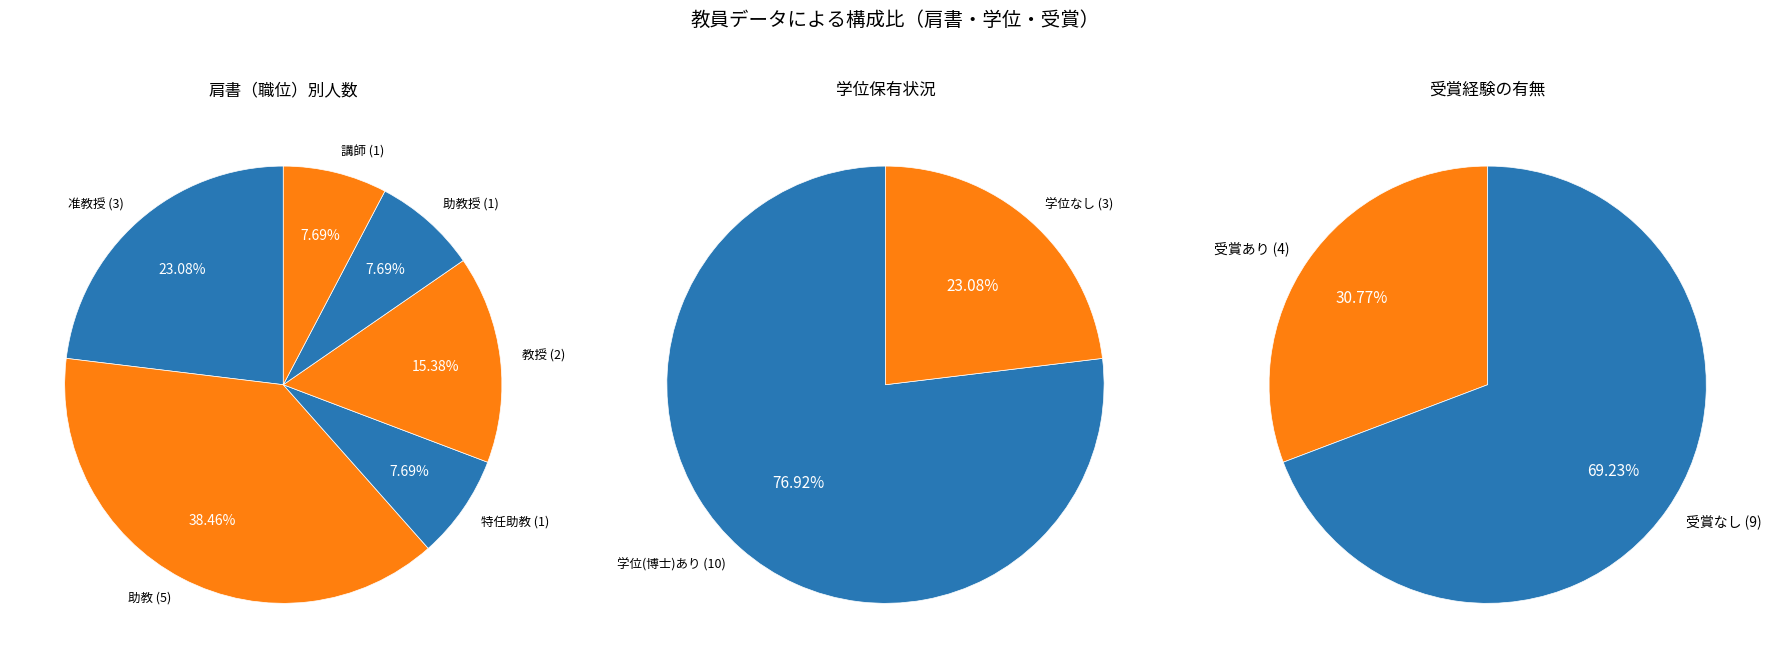

What is the largest slice in the pie chart?

助教